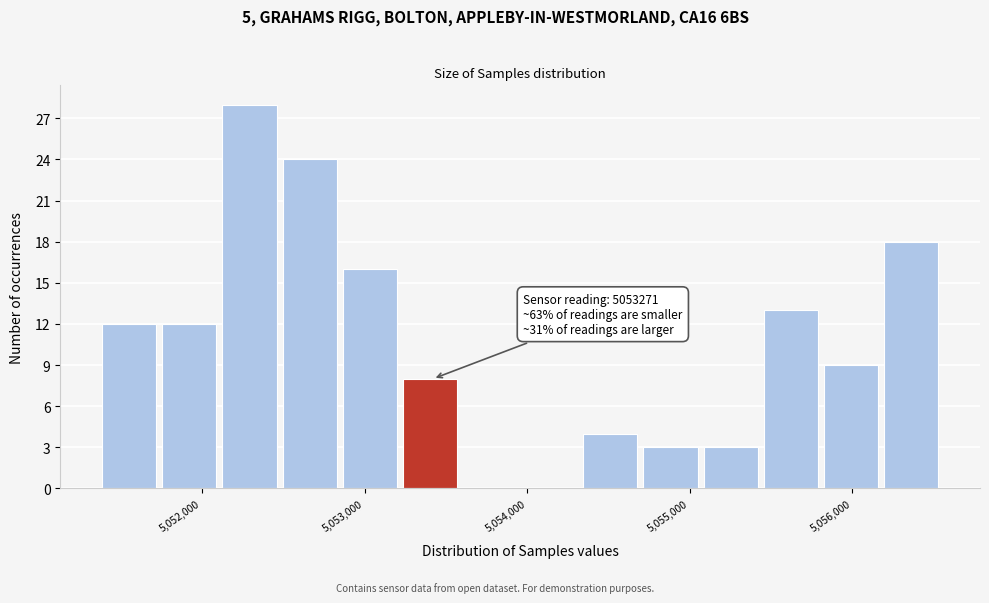

Read against the x-axis, roughly where is the centre of the tallest bar?

5052300